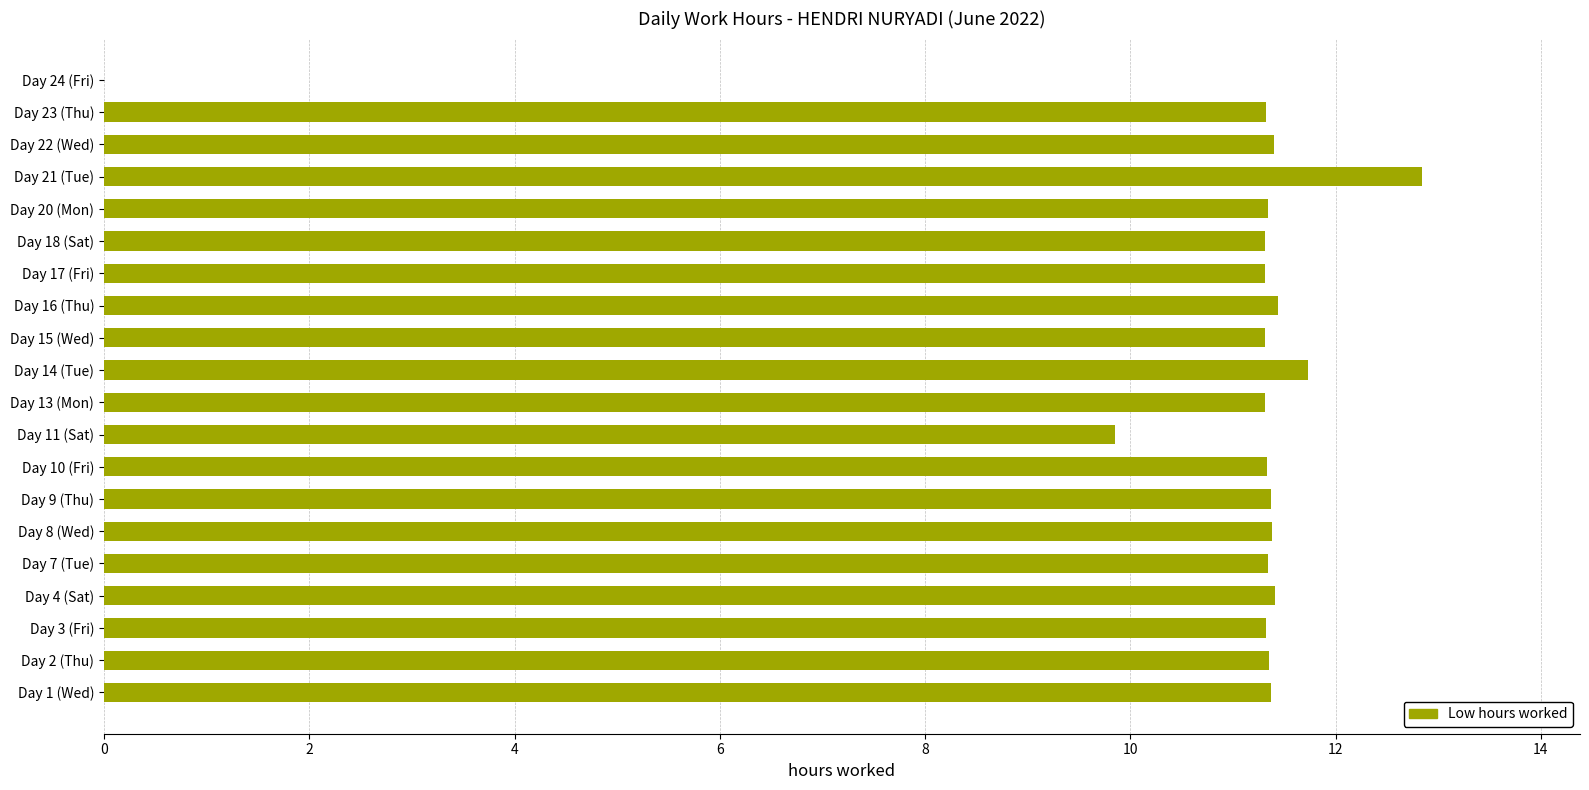

What is the average value?

10.8